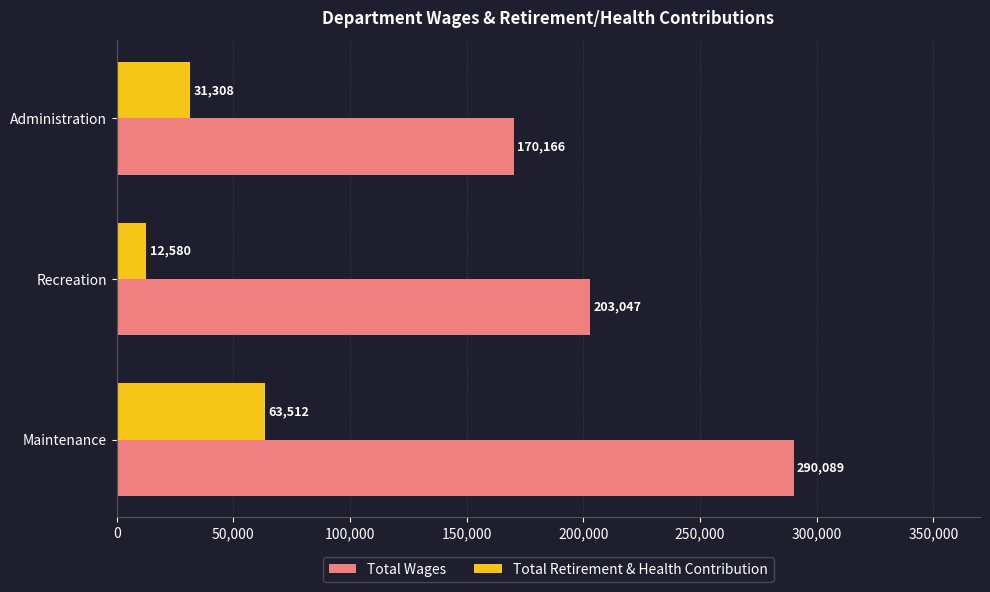

The Total Wages series shows 203047 at Recreation. True or false?

True